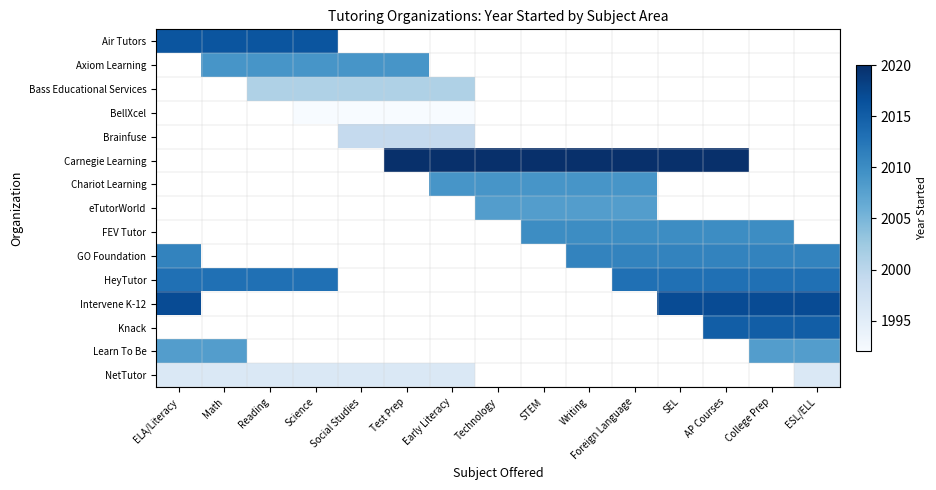

True or false: Bass Educational Services has a value of 3349.0 at Test Prep.

False